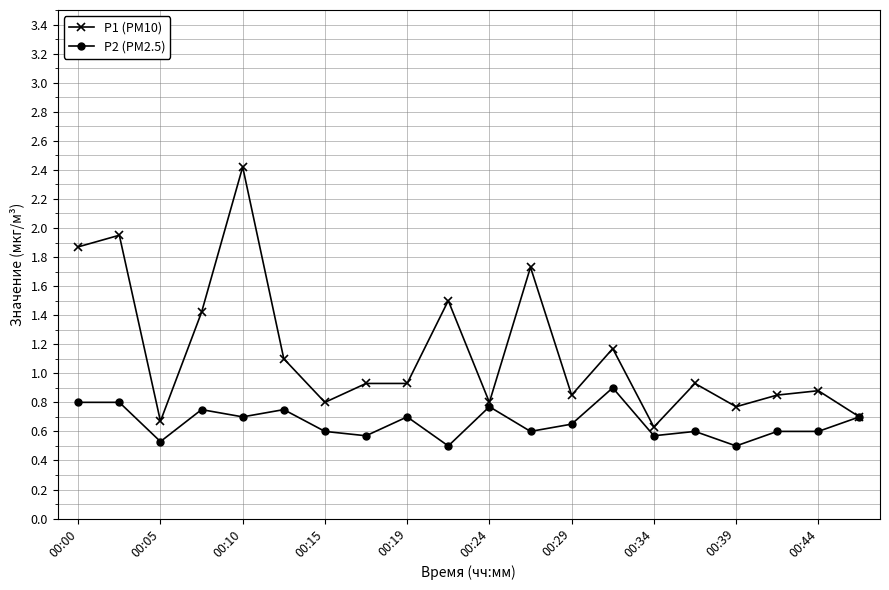

What is the greatest value displayed?

2.4